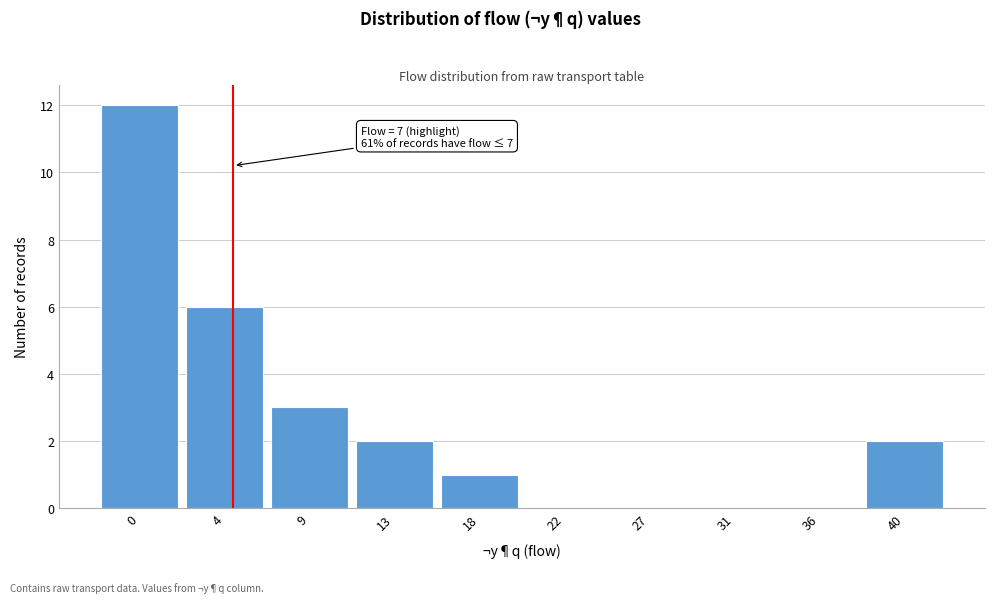

Reading left to right, list all the values displayed in this chart.

0=12	4=6	9=3	13=2	18=1	22=0	27=0	31=0	36=0	40=2